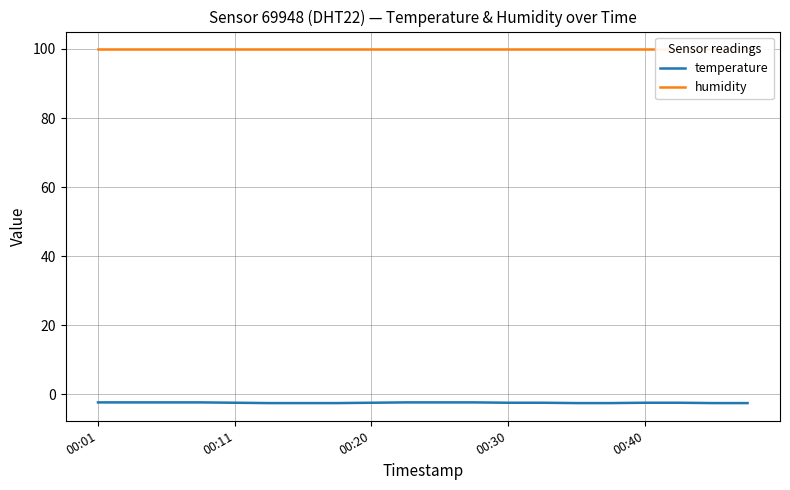

What are all the series names shown in the legend?

temperature, humidity